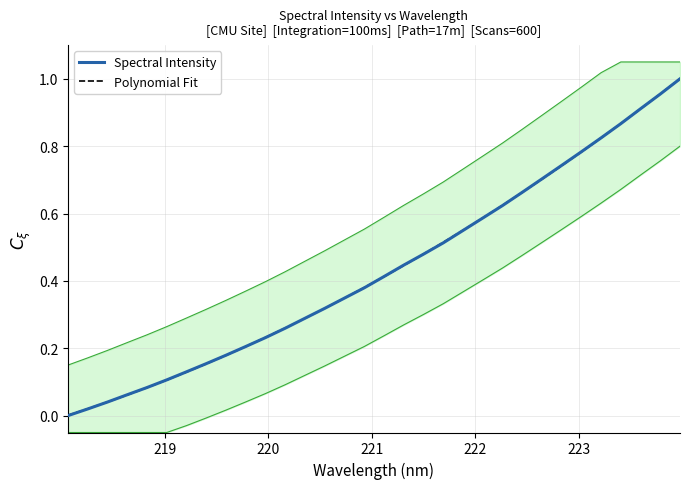

Reading left to right, what are all the values shown in this chart?

Spectral Intensity: 0.0	0.0	0.0	0.1	0.1	0.1	0.1	0.2	0.2	0.2	0.2	0.3	0.3	0.3	0.3	0.4	0.4	0.4	0.5	0.5	0.5	0.6	0.6	0.7	0.7	0.7	0.8	0.8	0.9	0.9	1.0	1.0
Polynomial Fit: 0.0	0.0	0.0	0.1	0.1	0.1	0.1	0.2	0.2	0.2	0.2	0.3	0.3	0.3	0.3	0.4	0.4	0.4	0.5	0.5	0.6	0.6	0.6	0.7	0.7	0.7	0.8	0.8	0.9	0.9	1.0	1.0